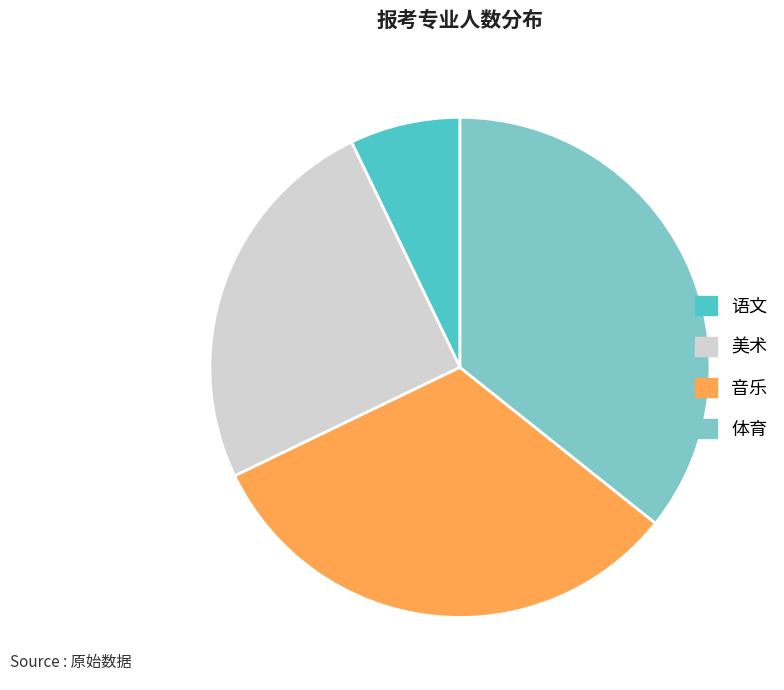

Which category has the smallest portion of the pie?

语文